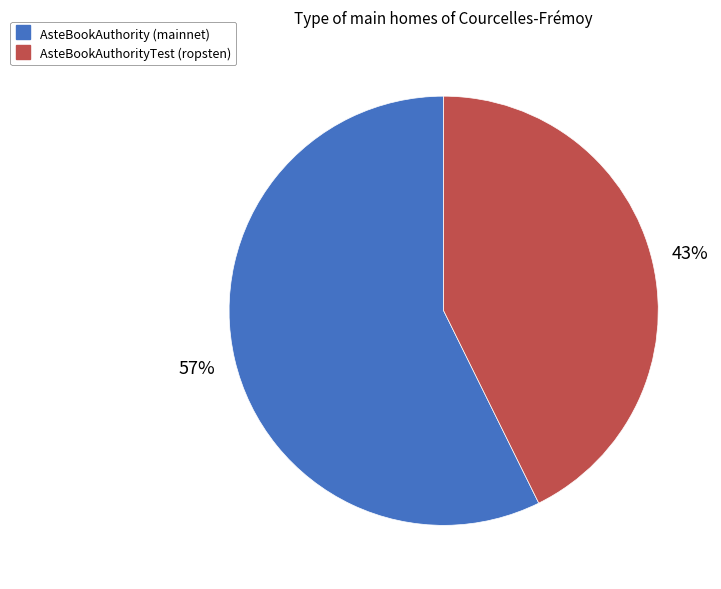

To the nearest percent, what is the average slice percentage?

50%